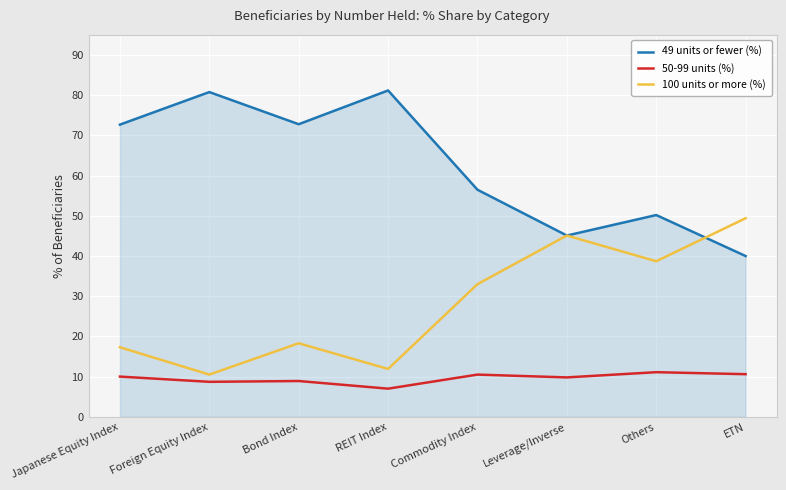

What position from the right is Foreign Equity Index?

7